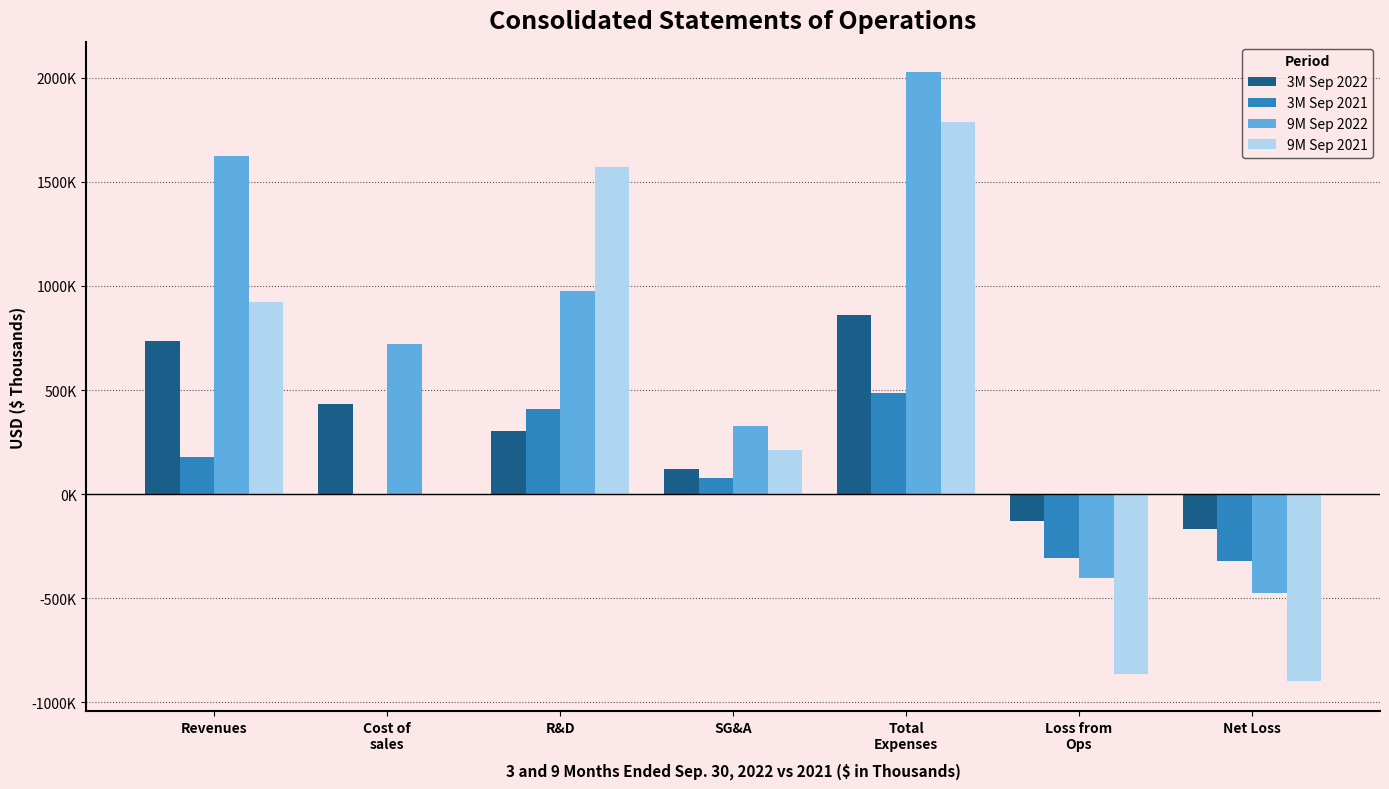

What are all the series names shown in the legend?

3M Sep 2022, 3M Sep 2021, 9M Sep 2022, 9M Sep 2021